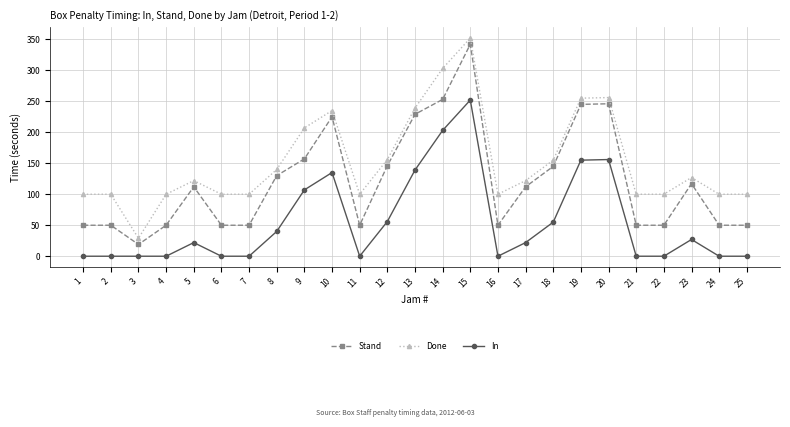

At which category is the sum across all series the highest?

15